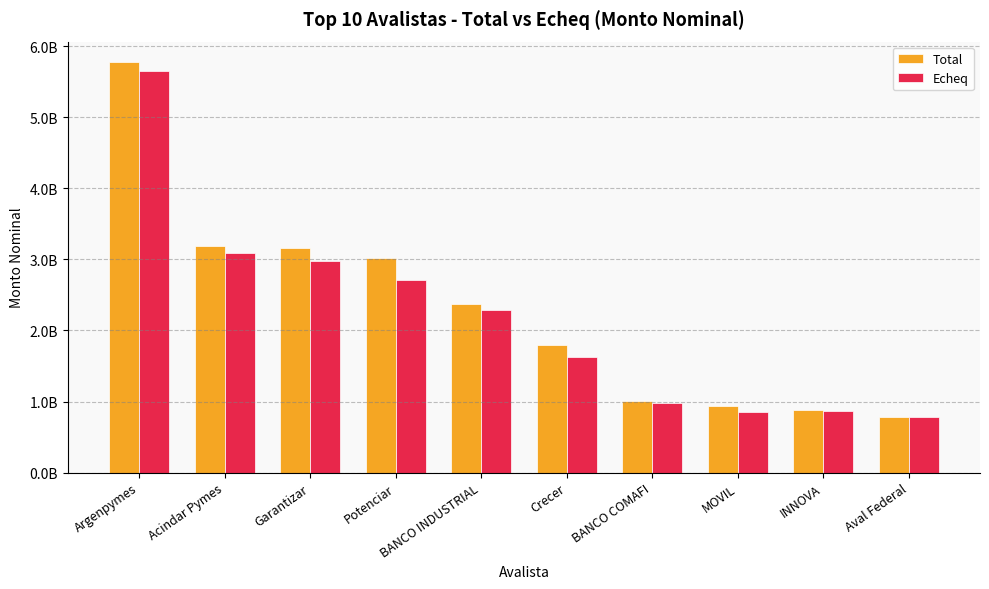

Where does the Total series first go above 2366090502?

Argenpymes